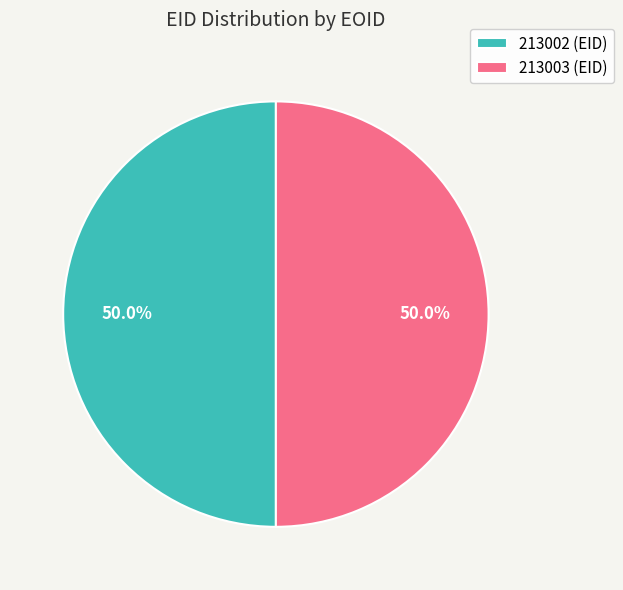

True or false: 213002 accounts for 50% of the total.

True